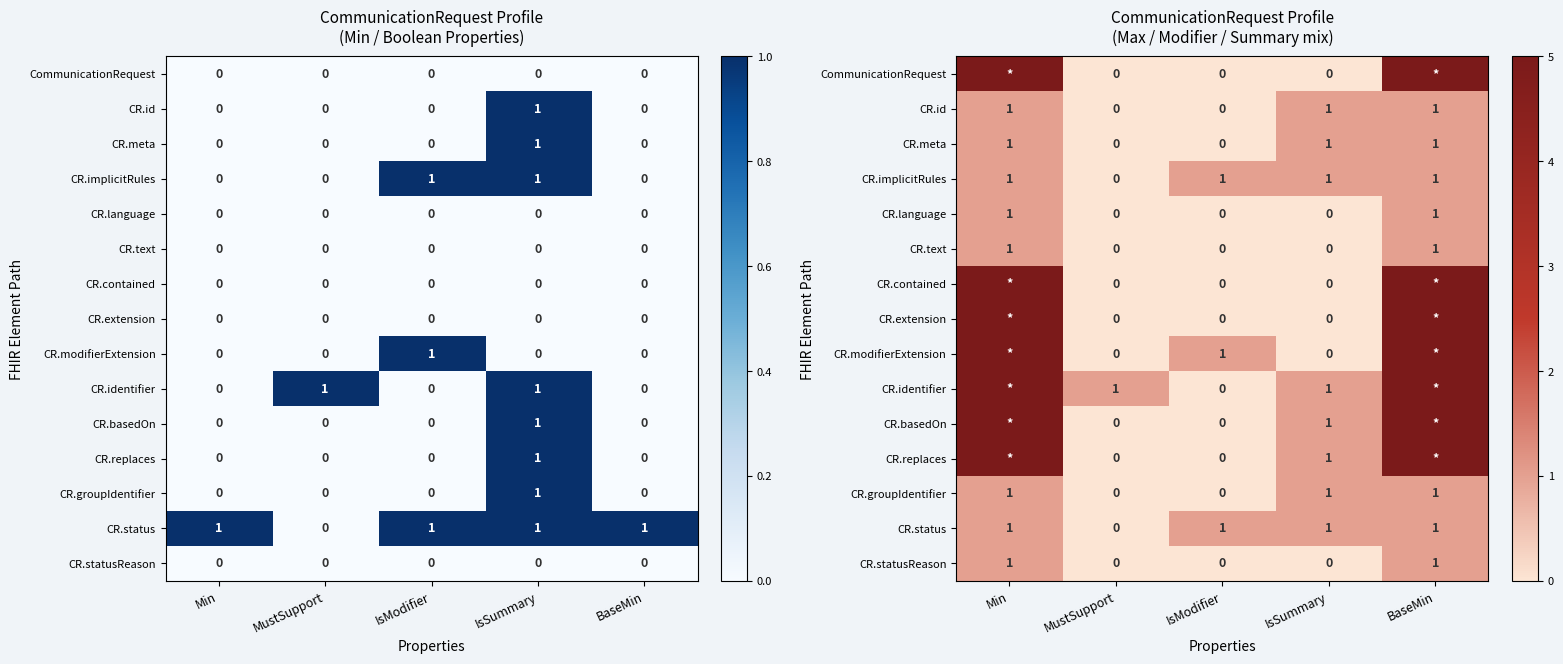

Which series has the widest spread of values?

CommunicationRequest